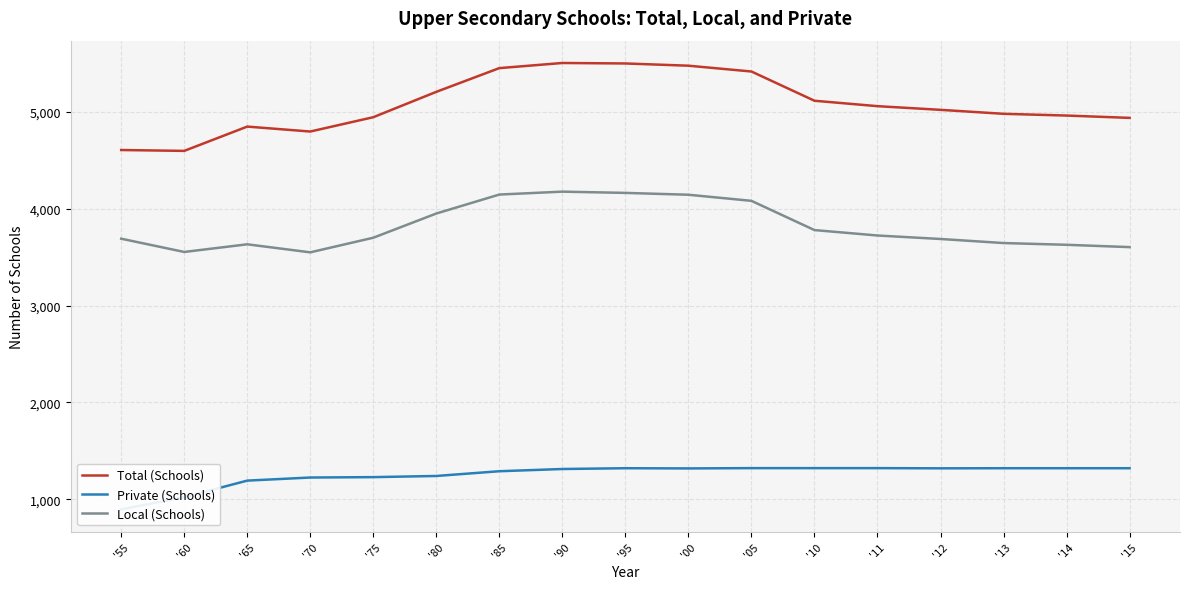

What is the label of the 17th point from the left?

'15